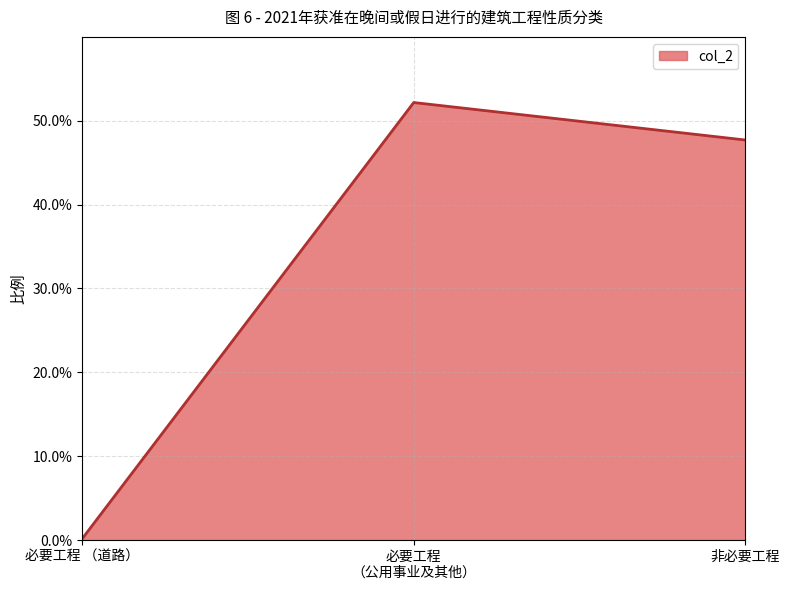

True or false: the data shows 0.5 at 必要工程
（公用事业及其他）.

True